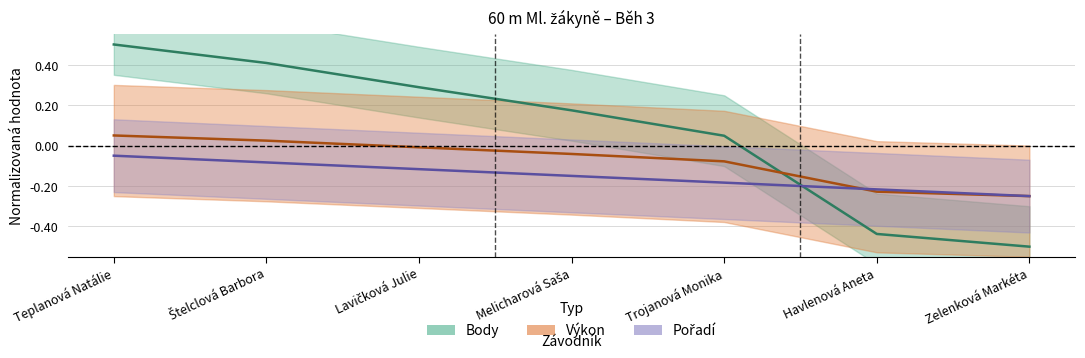

What is the difference between the highest and lowest values at Havlenová Aneta?

0.2